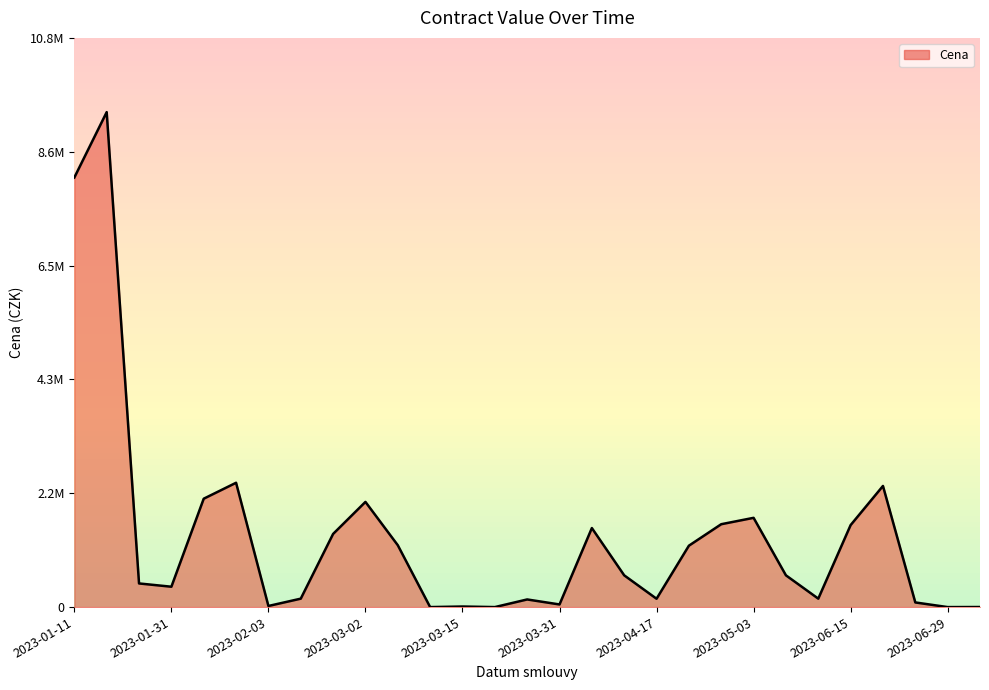

Is this an area chart (filled region under the line)?

Yes